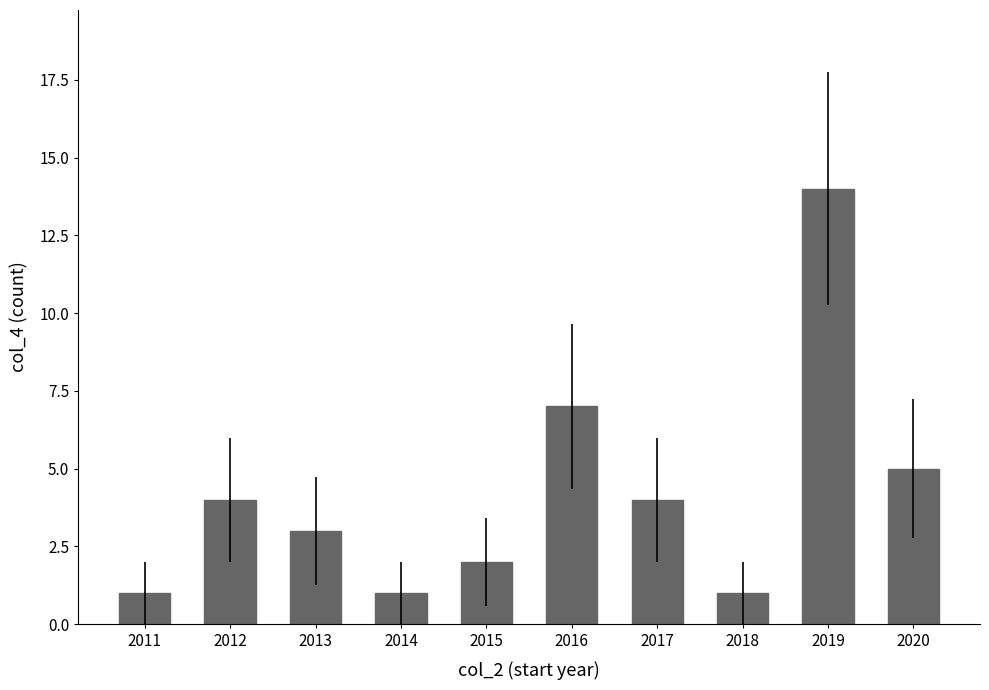

The value at 2012 is 4. True or false?

True